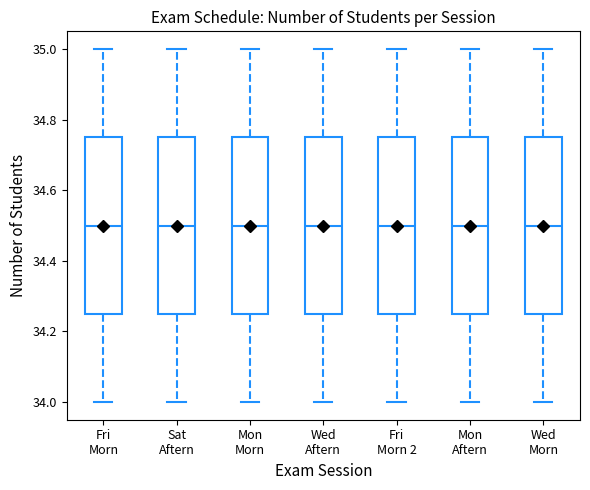

Reading left to right, transcribe this box plot: for each box, give where its median line is, the range the box spans, and where its two whiskers end, as read against the y-axis. The values are not printed on the chart, so give them approximately, as read against the axis.

Fri Morn: median 34.50, box 34.26 to 34.76, whiskers 34.00 to 35.00
Sat Aftern: median 34.50, box 34.26 to 34.76, whiskers 34.00 to 35.00
Mon Morn: median 34.50, box 34.26 to 34.76, whiskers 34.00 to 35.00
Wed Aftern: median 34.50, box 34.26 to 34.76, whiskers 34.00 to 35.00
Fri Morn 2: median 34.50, box 34.26 to 34.76, whiskers 34.00 to 35.00
Mon Aftern: median 34.50, box 34.26 to 34.76, whiskers 34.00 to 35.00
Wed Morn: median 34.50, box 34.26 to 34.76, whiskers 34.00 to 35.00